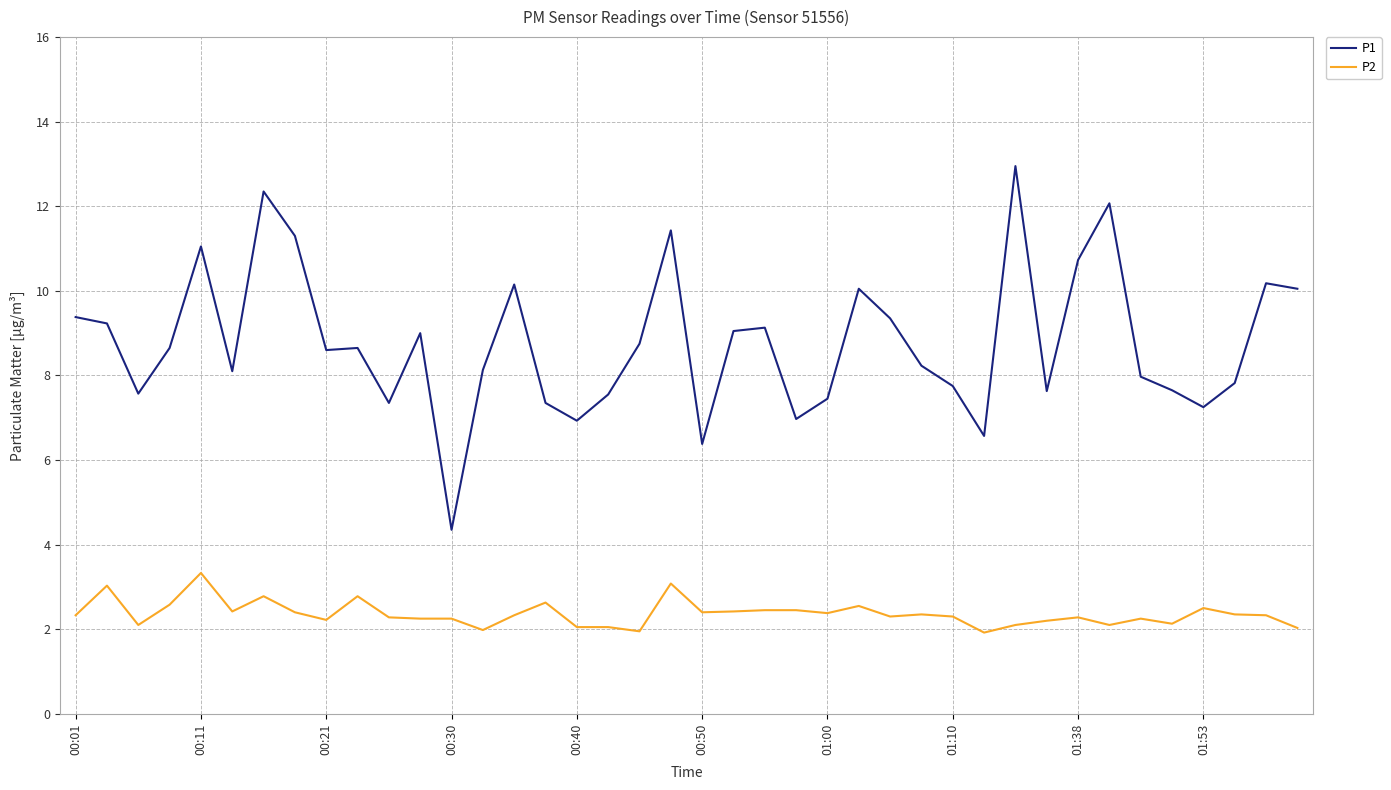

Which series has the largest total across all categories?

P1